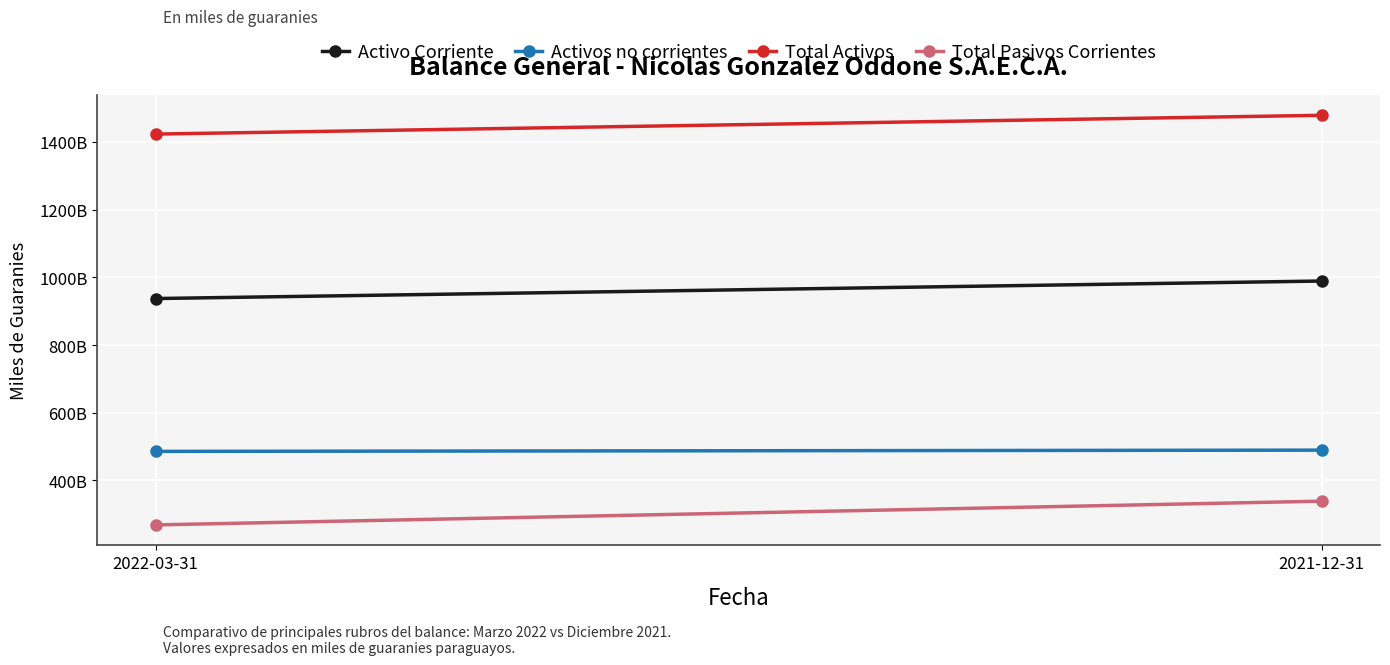

Is the value of Activos no corrientes at 2022-03-31 greater than the value of Total Activos at 2022-03-31?

No